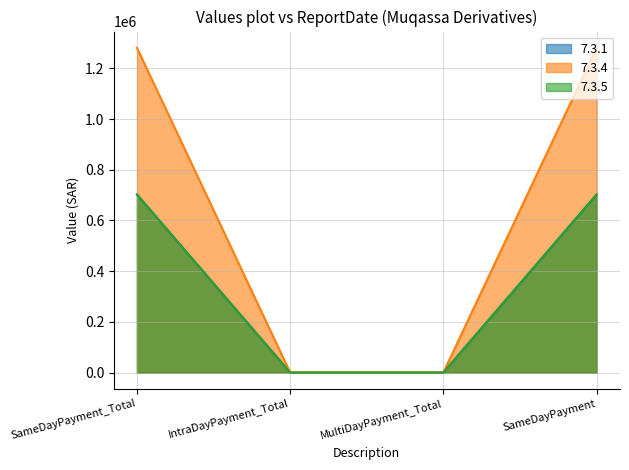

What is the value of the 7.3.1 point at the 1st from the left?

702480